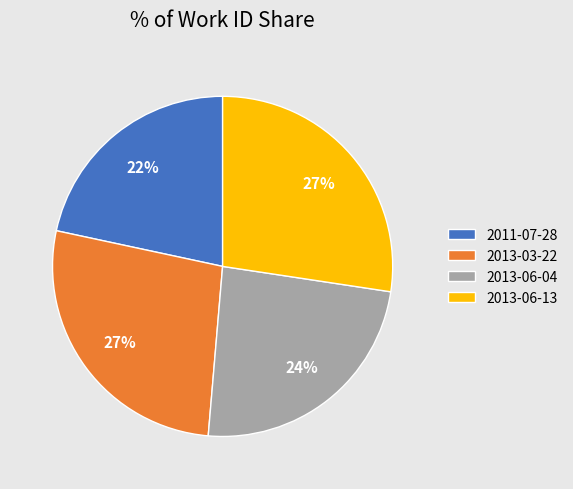

The 2013-06-04 slice represents 24% of the pie. True or false?

True